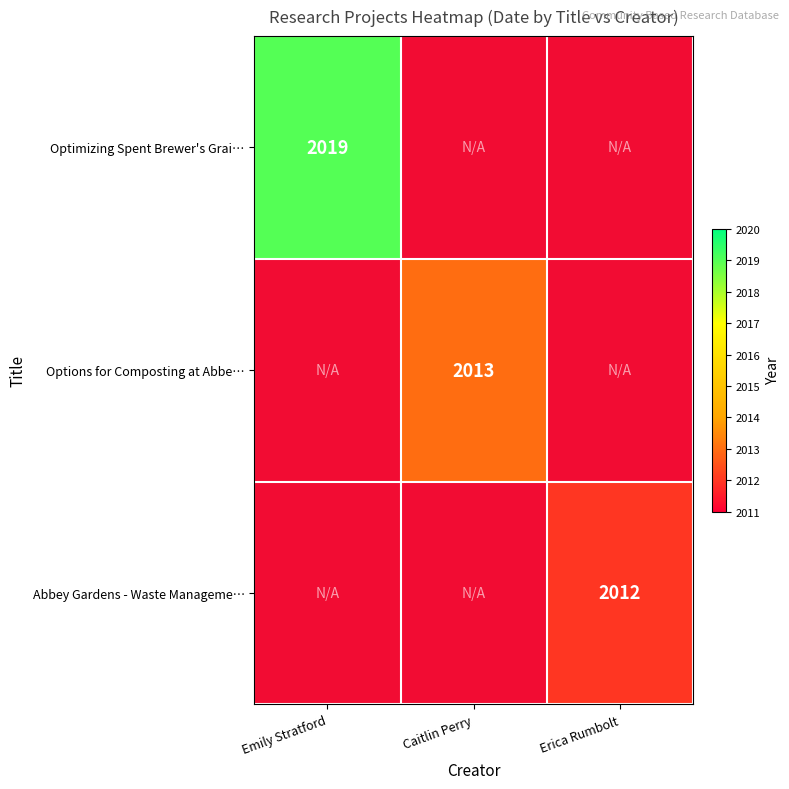

Is it true that Optimizing Spent Brewer's Grai… equals 2019 at Emily Stratford?

True